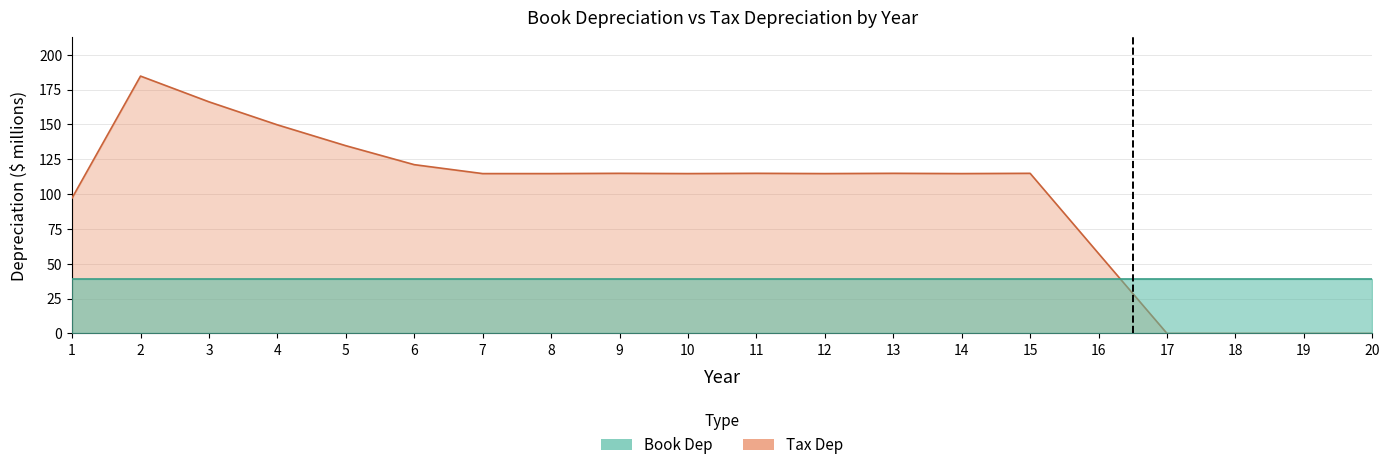

Reading right to left, what are all the values shown in this chart?

0.0	0.0	0.0	0.0	57.3	114.9	114.7	114.9	114.7	114.9	114.7	114.9	114.7	114.7	121.1	134.7	149.7	166.2	184.7	97.2